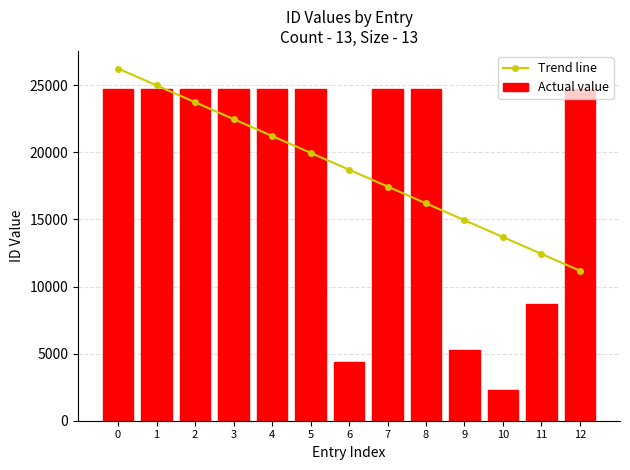

Rank the series by their average value, from highest to lowest.

Actual value, Trend line